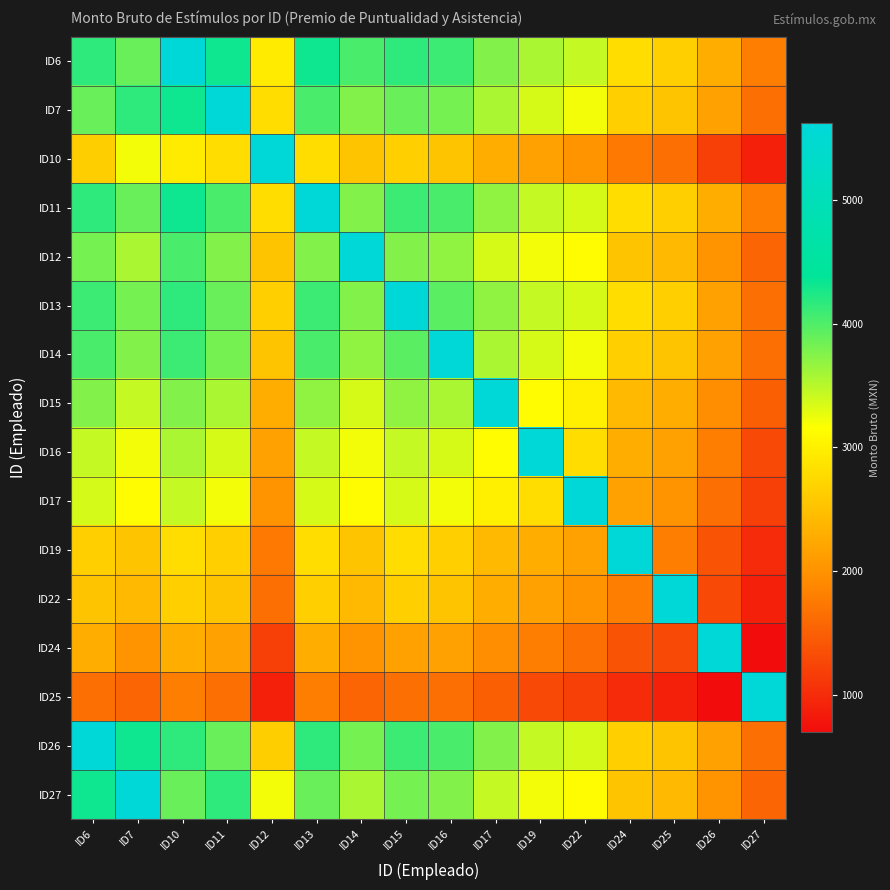

Between ID7 and ID11, which is larger?

ID11